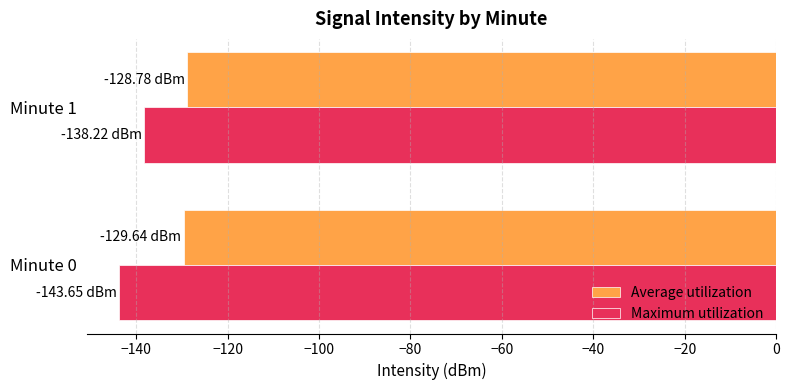

What is the average value of the Average utilization series?

-129.2